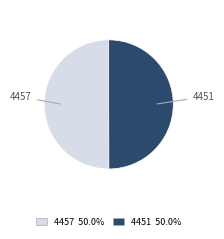

What is the ratio of the value at 4451 to the value at 4457?

1.0